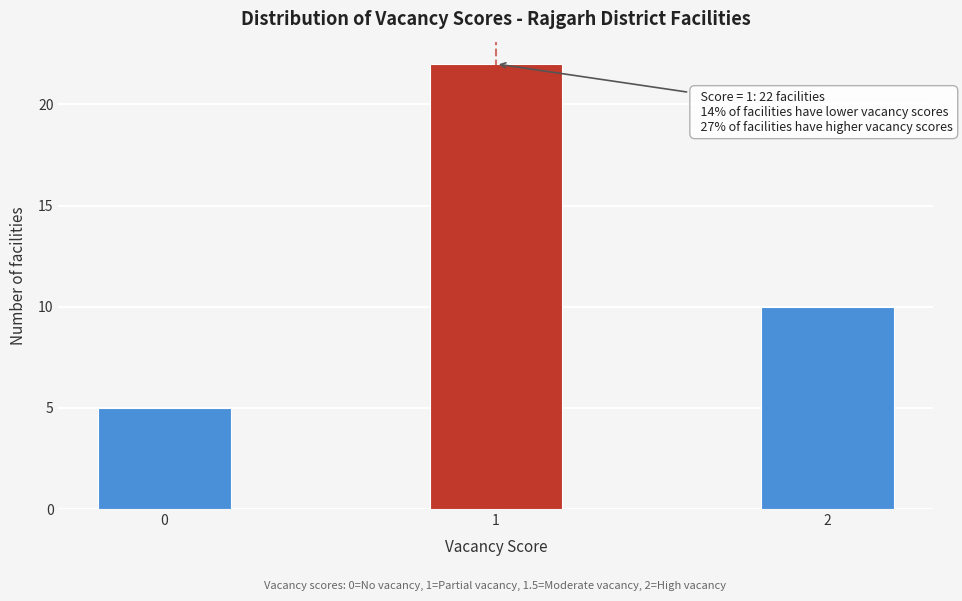

Reading left to right, what are all the values shown in this chart?

5	22	10